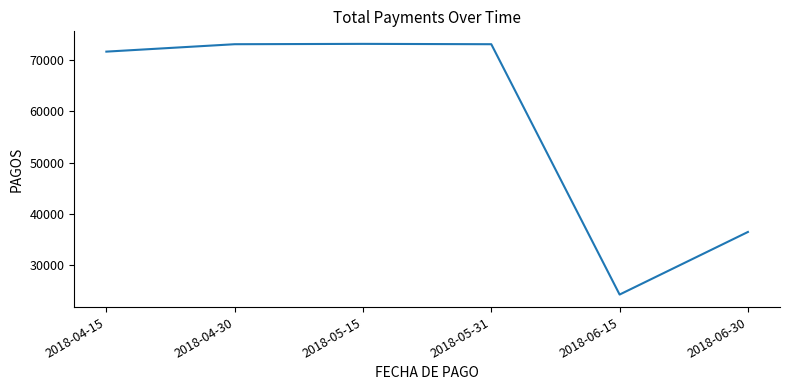

The value at 2018-04-15 is 45261.0. True or false?

False